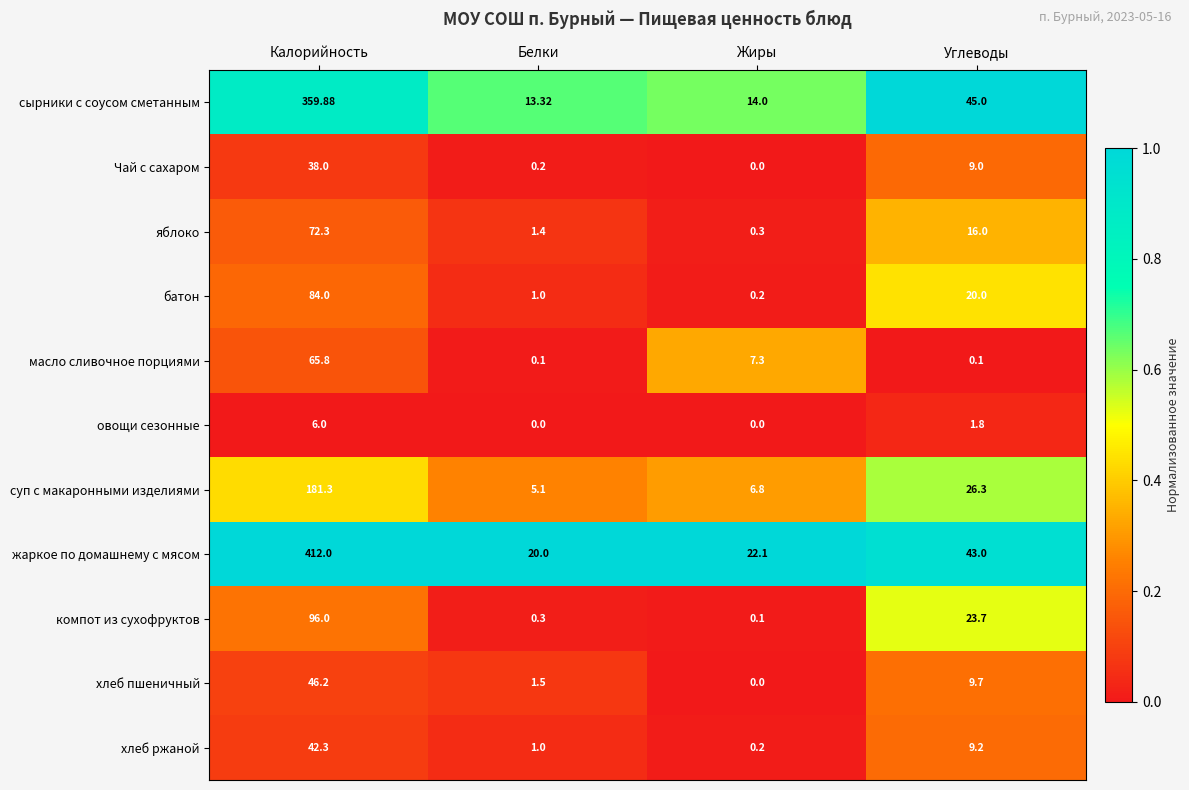

At Углеводы, list the series in order from smallest to largest.

масло сливочное порциями, овощи сезонные, Чай с сахаром, хлеб ржаной, хлеб пшеничный, яблоко, батон, компот из сухофруктов, суп с макаронными изделиями, жаркое по домашнему с мясом, сырники с соусом сметанным